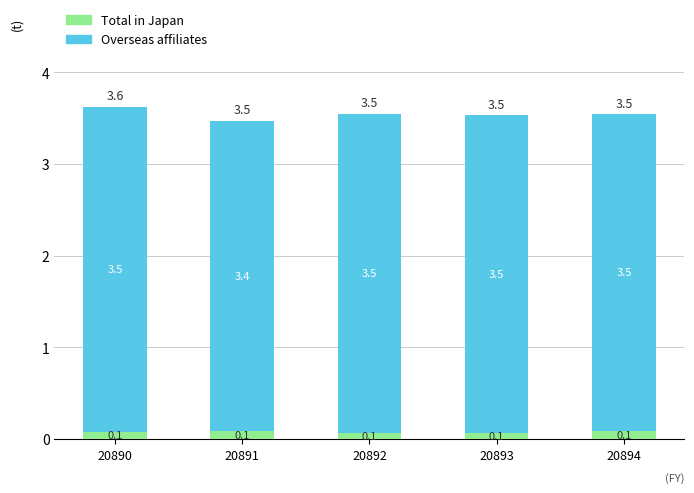

Is it true that Total in Japan equals 0.1 at 20891?

True